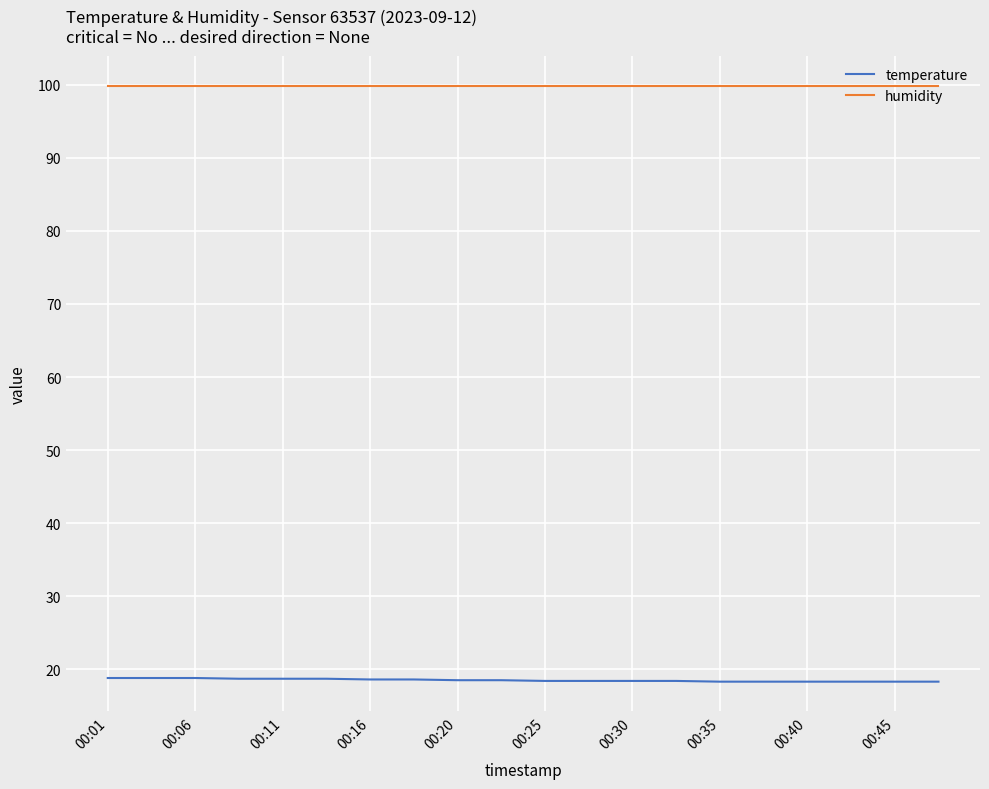

List the series in order of their overall mean, lowest first.

temperature, humidity